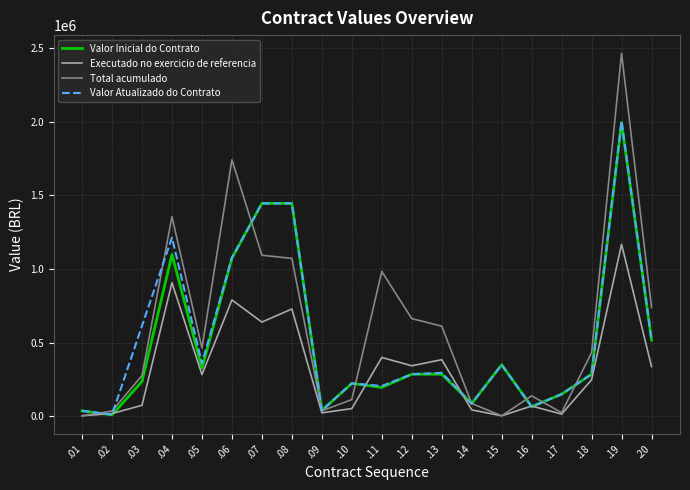

At which label is Valor Atualizado do Contrato closest to 1007507?

.06